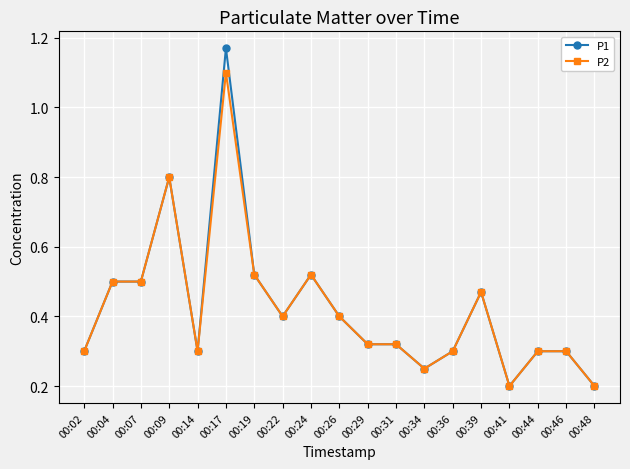

Which label corresponds to the largest value in the chart?

00:17